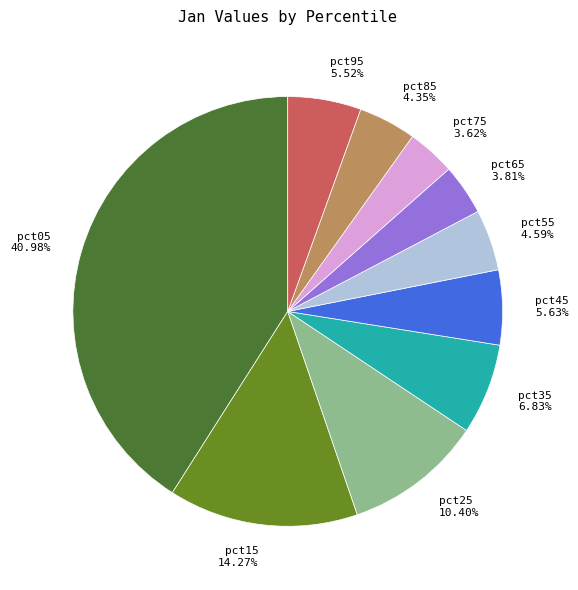

Does any single category account for the majority?

No